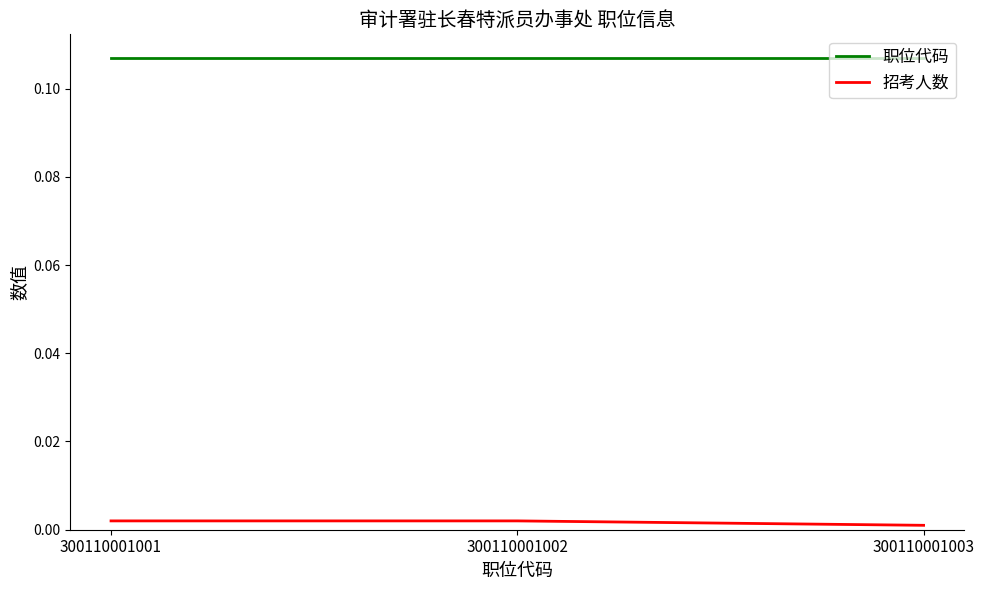

Which series has the largest total across all categories?

职位代码